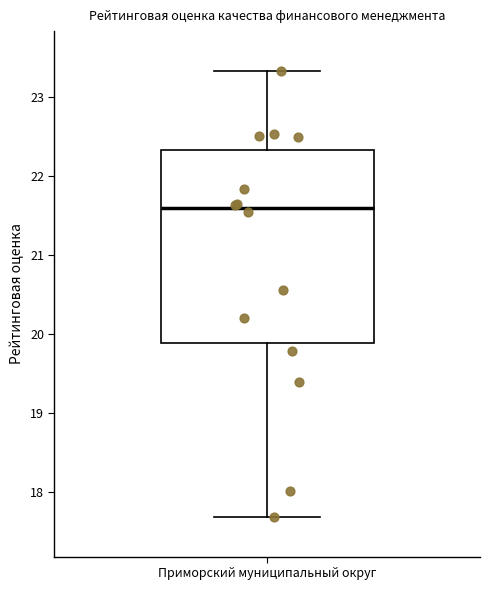

Read this box plot against the y-axis: the position of the median line, the range covered by the box, and the ends of both whiskers. The values are not printed on the chart, so give them approximately, as read against the axis.

median 21.6, box 19.9 to 22.3, whiskers 17.7 to 23.3